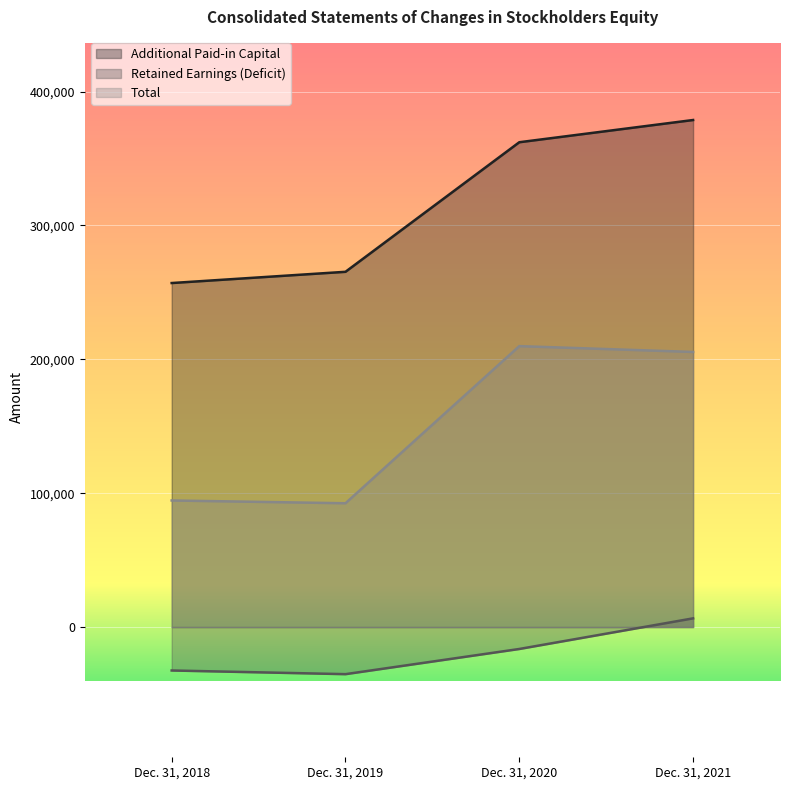

True or false: Additional Paid-in Capital has more than 2 interior local peaks.

False